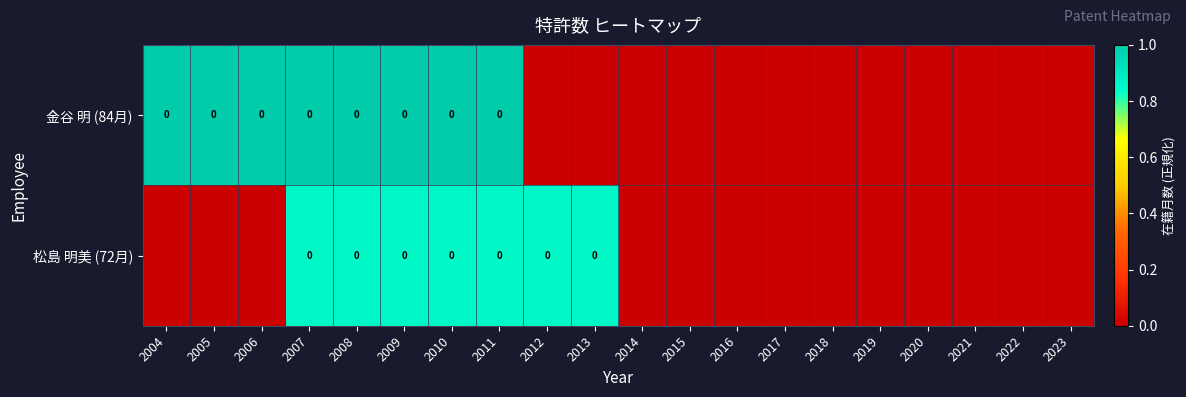

Is it true that 金谷 明 (84月) equals -0.6 at 2018?

False